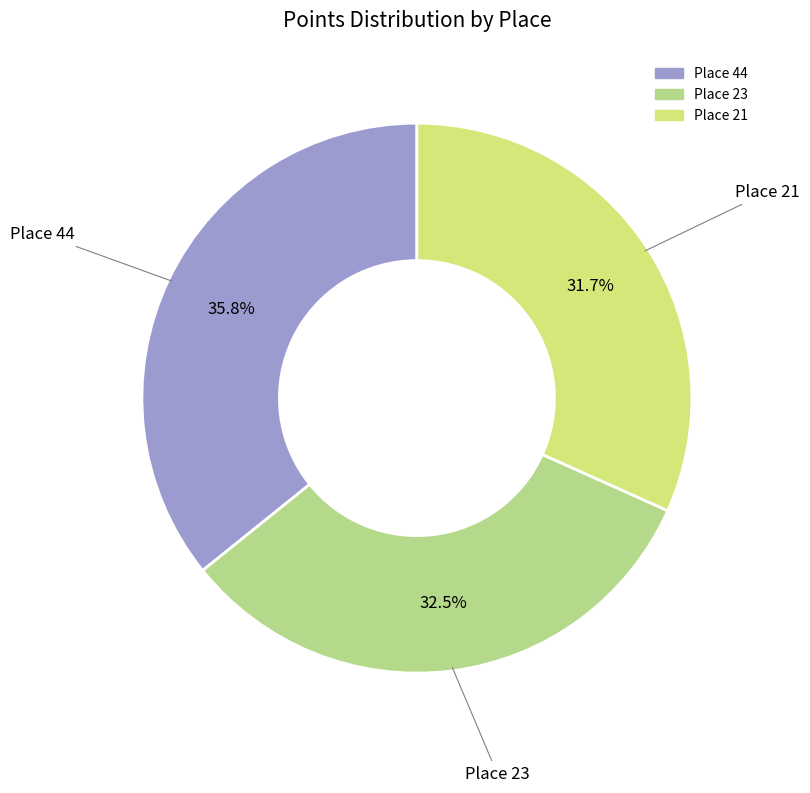

Count the number of slices in the pie.

3